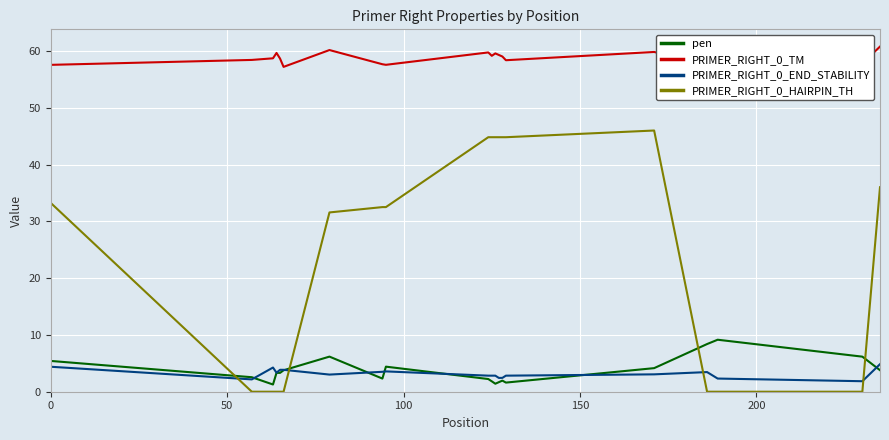

What is the greatest value displayed?

60.8